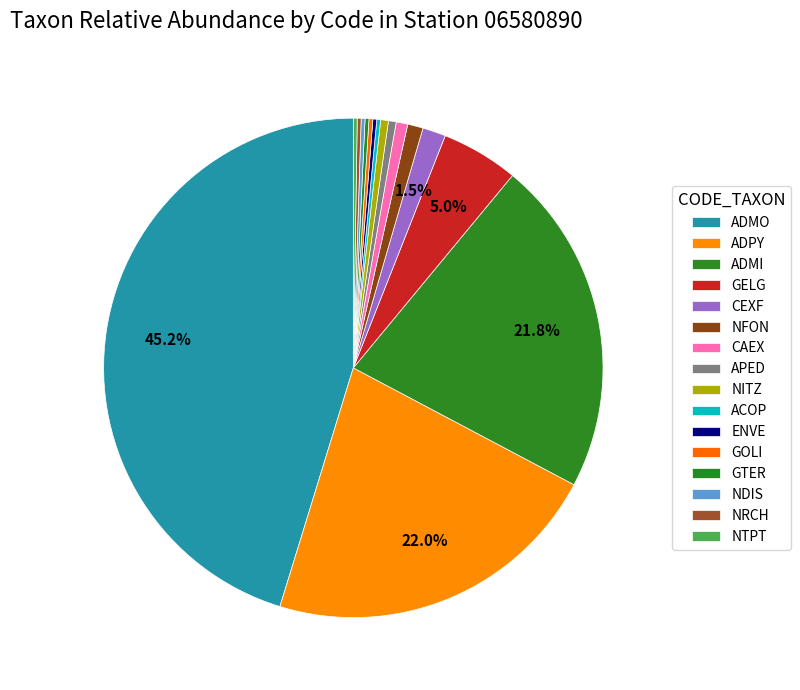

What is the ratio of the value at ADPY to the value at ADMO?

0.5